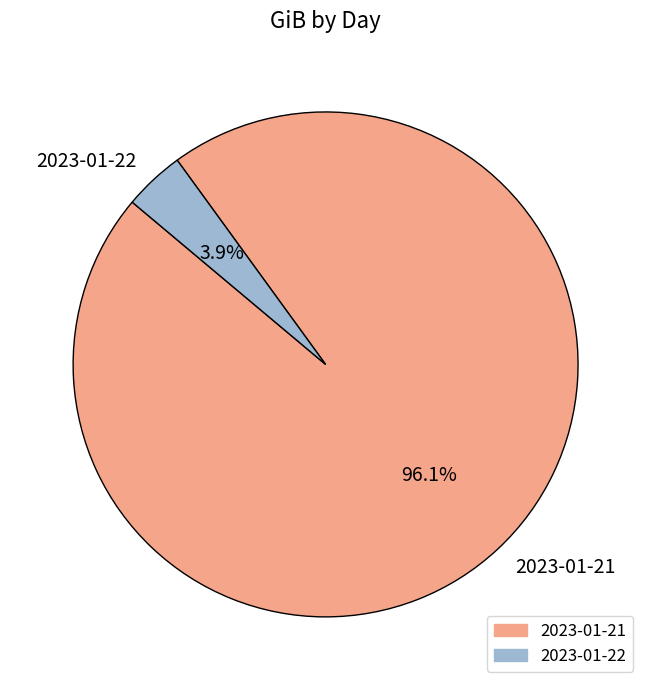

To the nearest percent, what percentage of the pie is 2023-01-21?

96%